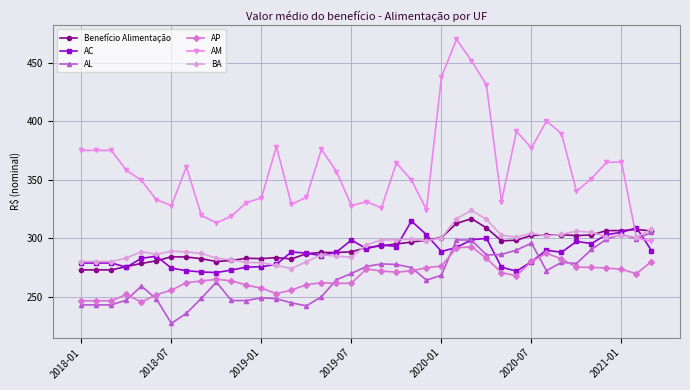

What is the value of the AM point at the 17th from the left?

376.1